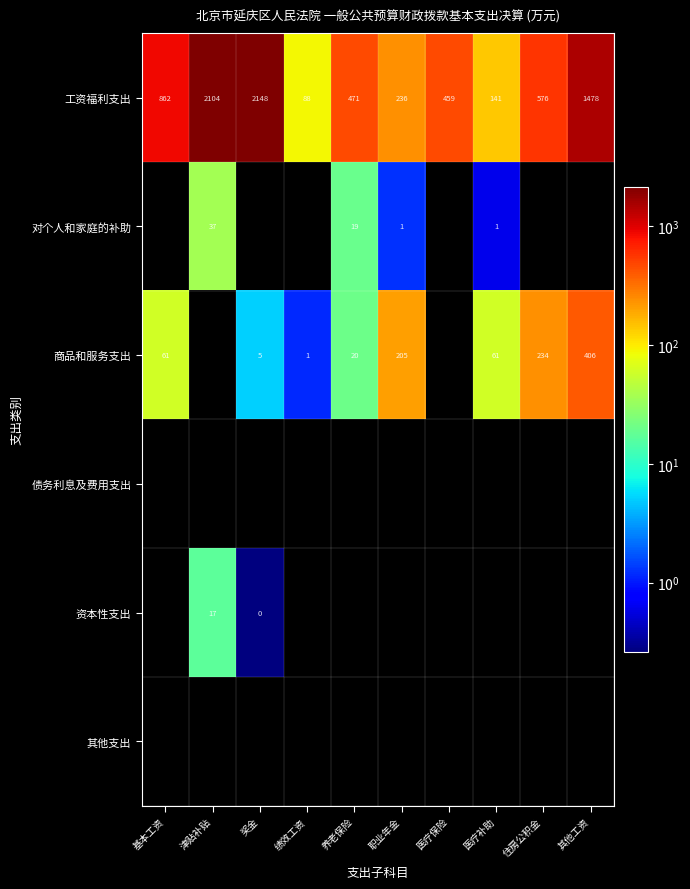

What is the average value of the 工资福利支出 series?

856